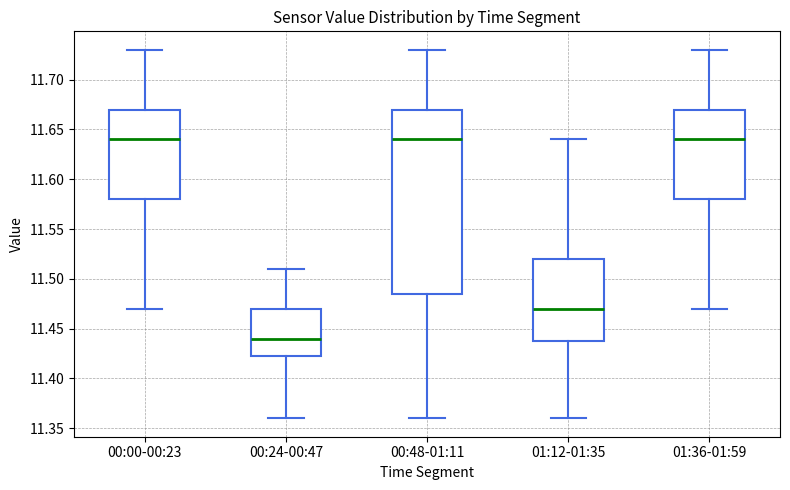

Reading left to right, transcribe this box plot: for each box, give where its median line is, the range the box spans, and where its two whiskers end, as read against the y-axis. The values are not printed on the chart, so give them approximately, as read against the axis.

00:00-00:23: median 11.640, box 11.580 to 11.670, whiskers 11.470 to 11.730
00:24-00:47: median 11.440, box 11.425 to 11.470, whiskers 11.360 to 11.510
00:48-01:11: median 11.640, box 11.485 to 11.670, whiskers 11.360 to 11.730
01:12-01:35: median 11.470, box 11.440 to 11.520, whiskers 11.360 to 11.640
01:36-01:59: median 11.640, box 11.580 to 11.670, whiskers 11.470 to 11.730